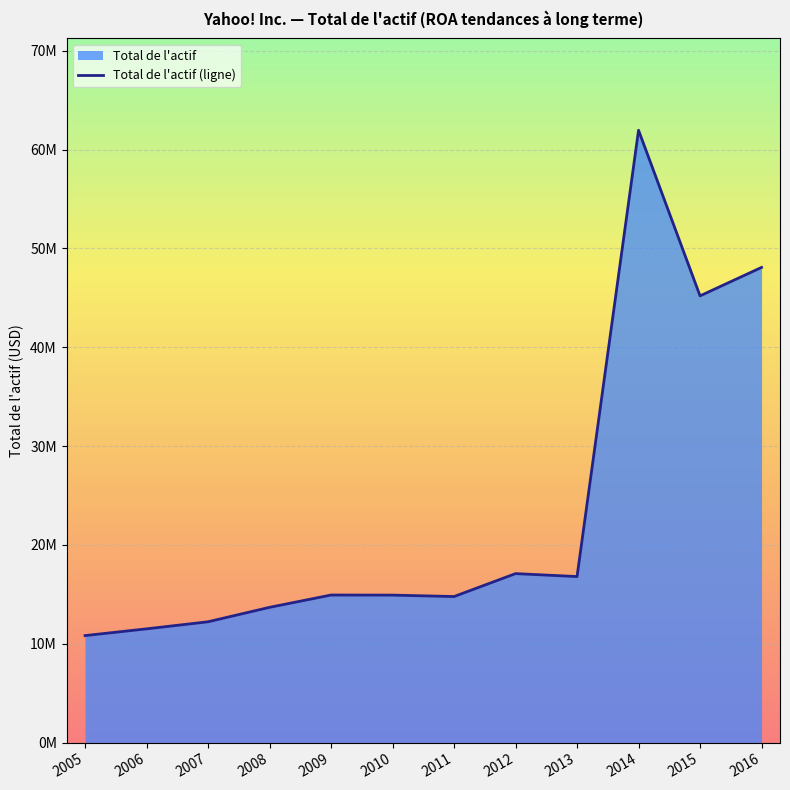

At which label is the value closest to 36396089?

2015